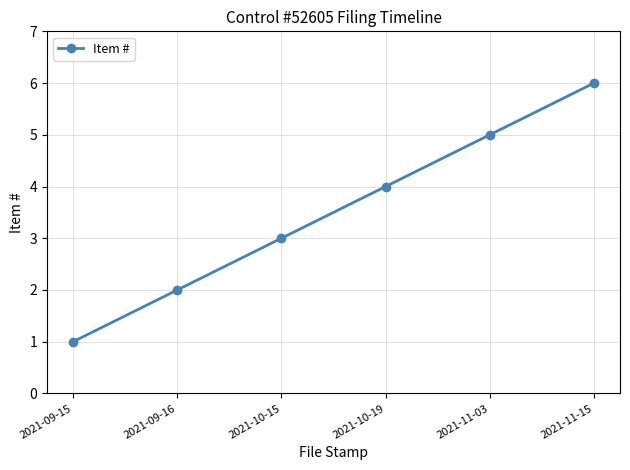

Read the value at 2021-10-15.

3